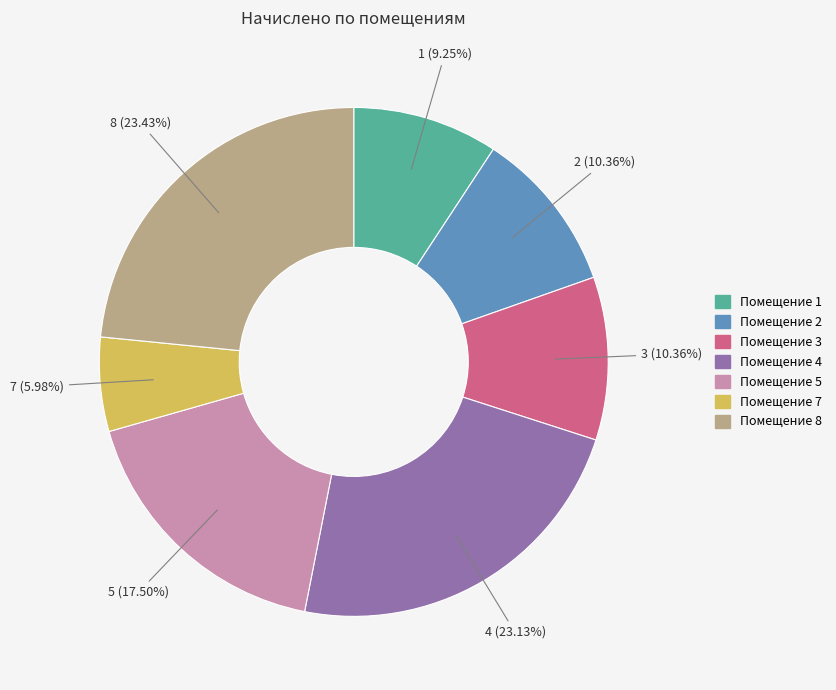

What is the smallest slice in the pie chart?

Помещение 7